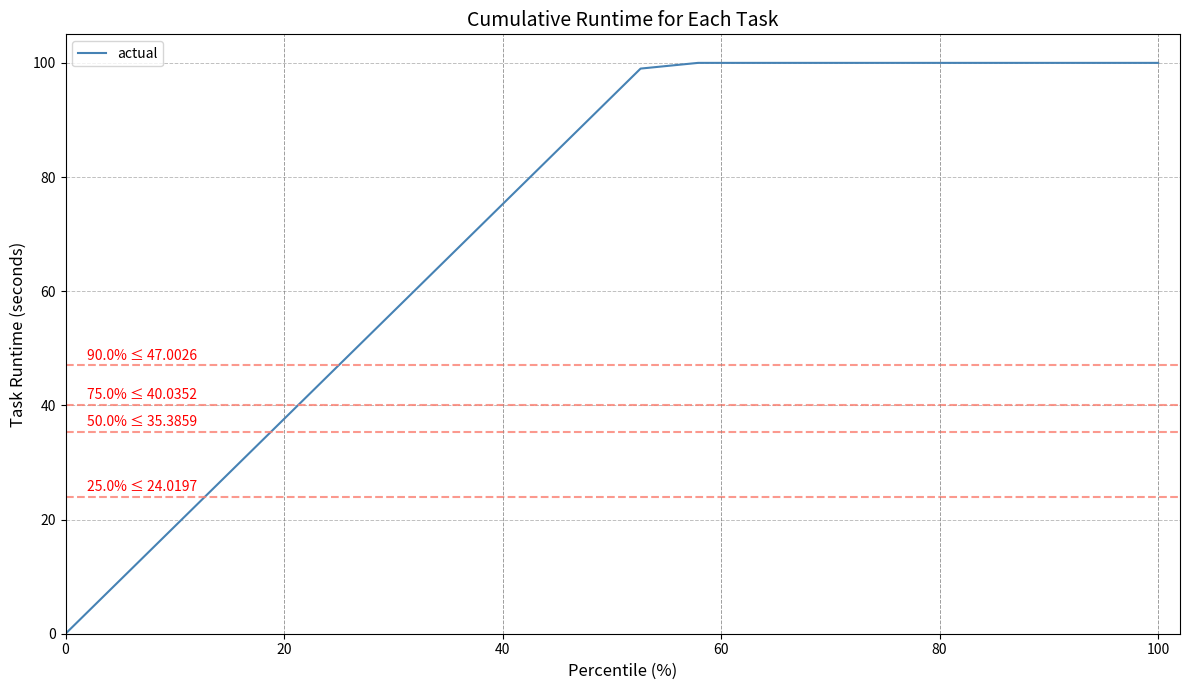

What is the greatest value displayed?

100.0